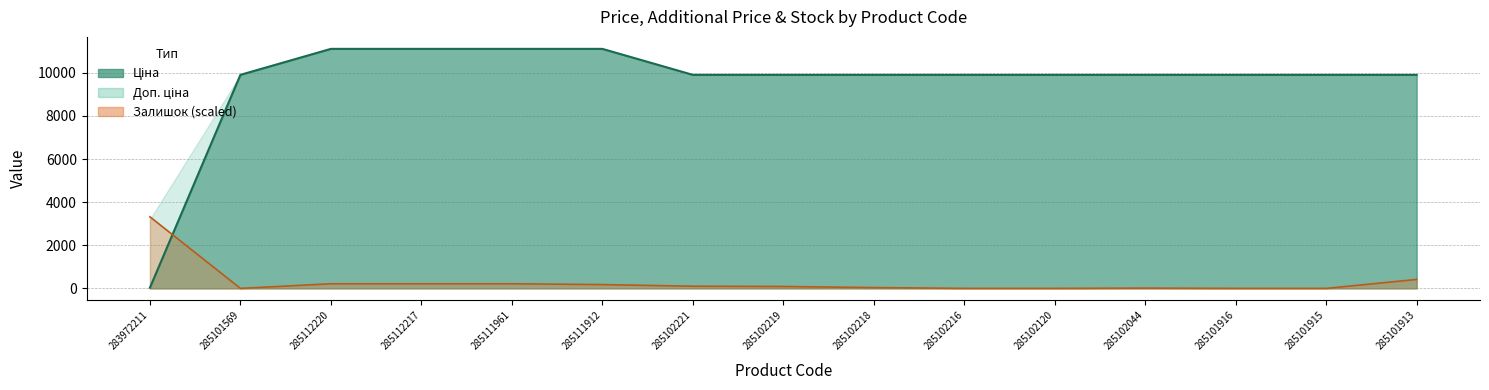

In Залишок, how many points are lower than both neighbors (excluding endpoints)?

1